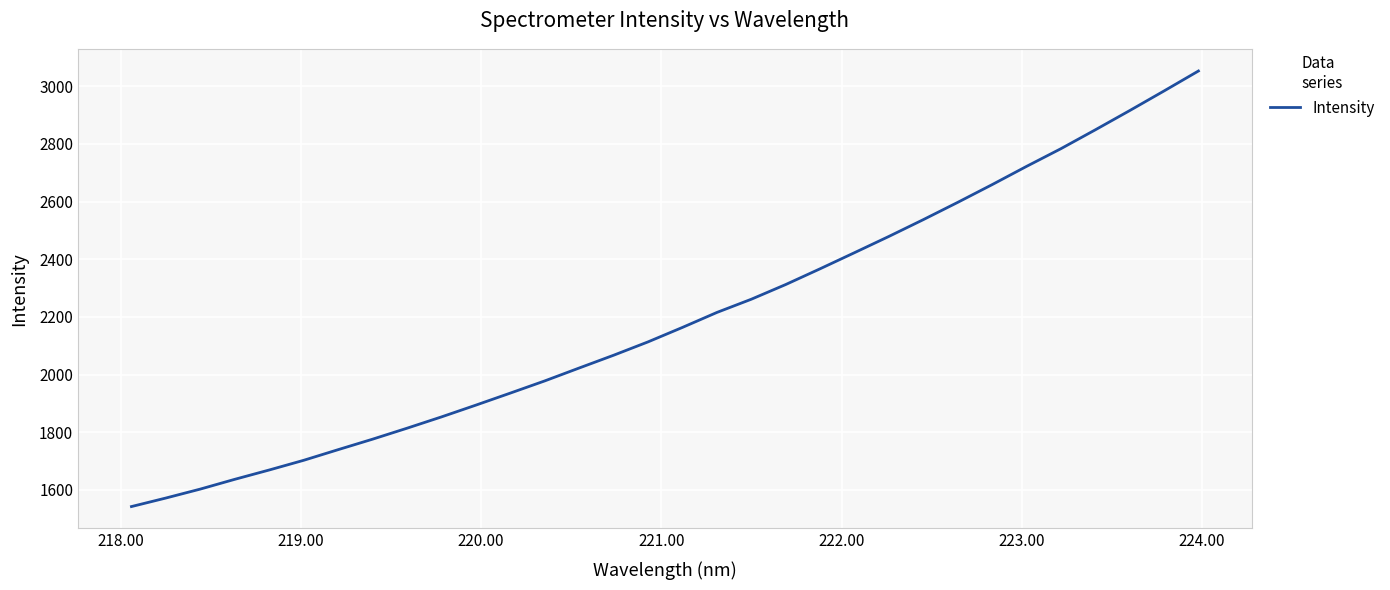

What is the minimum value shown in the chart?

1542.1